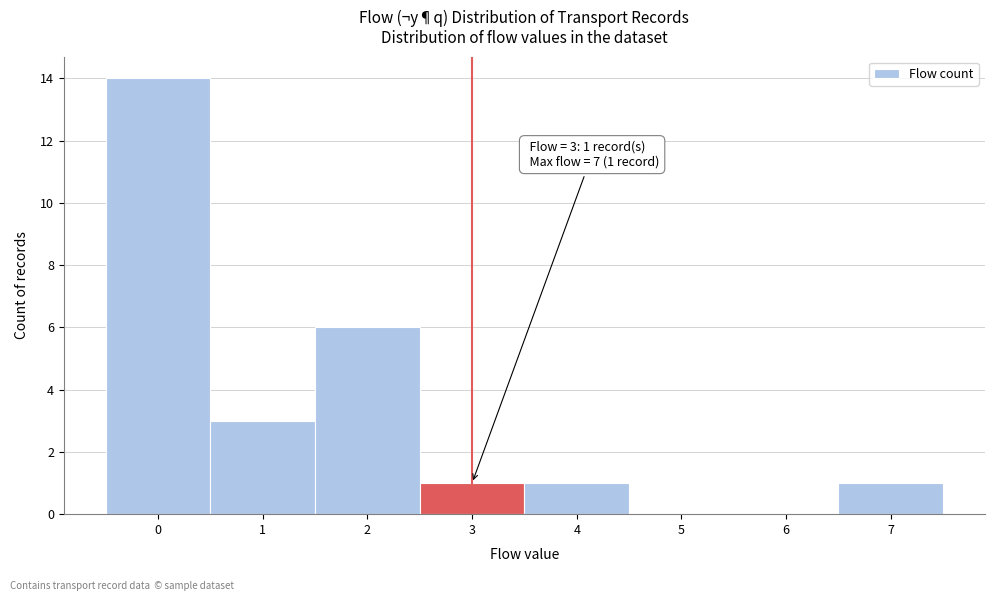

Which range on the x-axis has the tallest bar?

-0.5 to 0.5